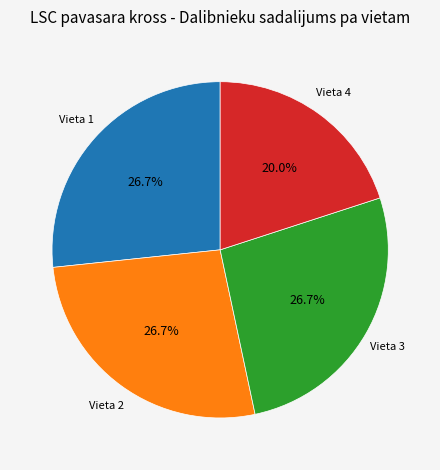

To the nearest percent, what is the combined percentage of Vieta 4 and Vieta 3?

47%